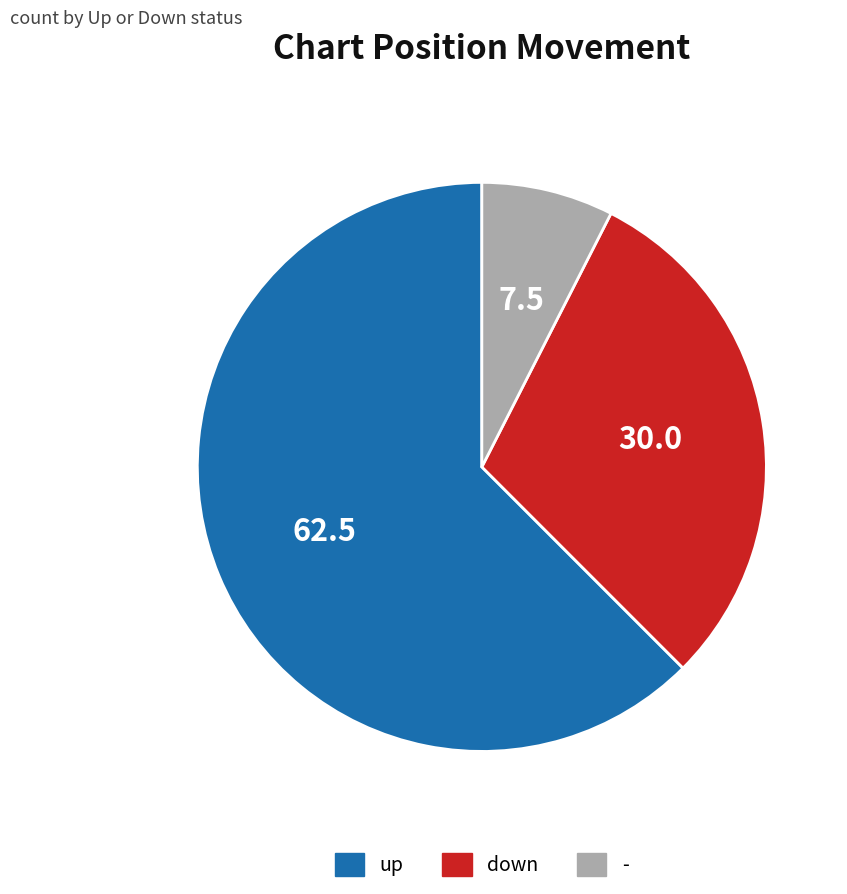

Combined, do - and down account for over 50%?

No